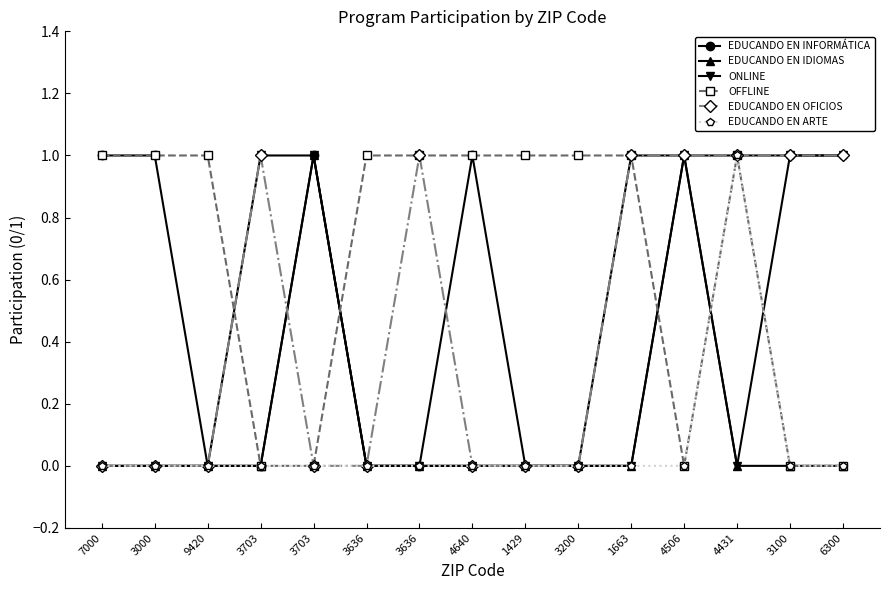

Read the EDUCANDO EN IDIOMAS value at 4506.

1